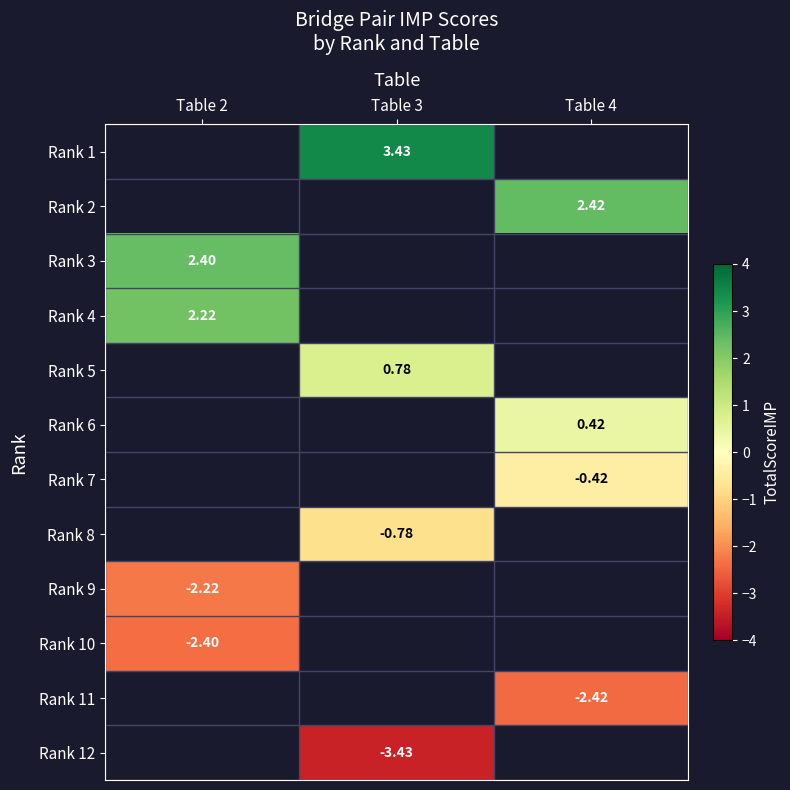

Is the value of Rank 11 at Table 4 greater than the value of Rank 6 at Table 4?

No